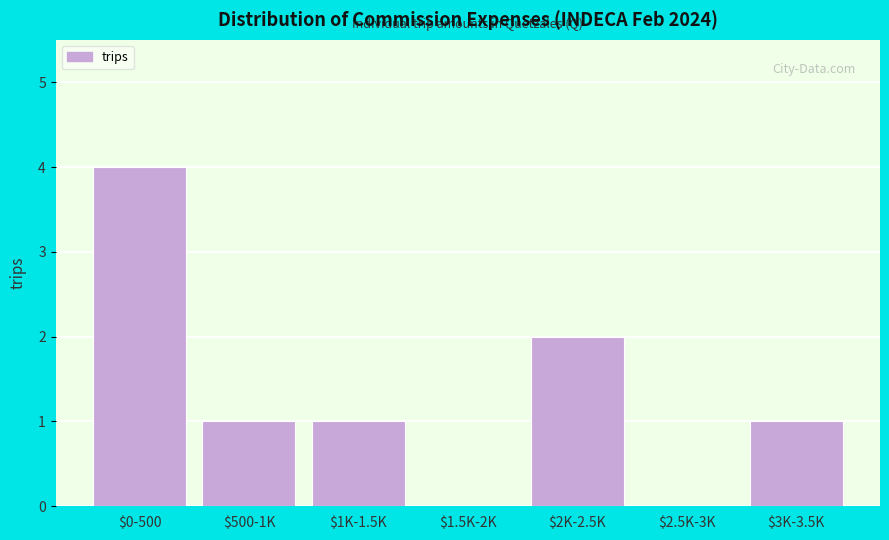

True or false: the data shows 4 at $0-500.

True